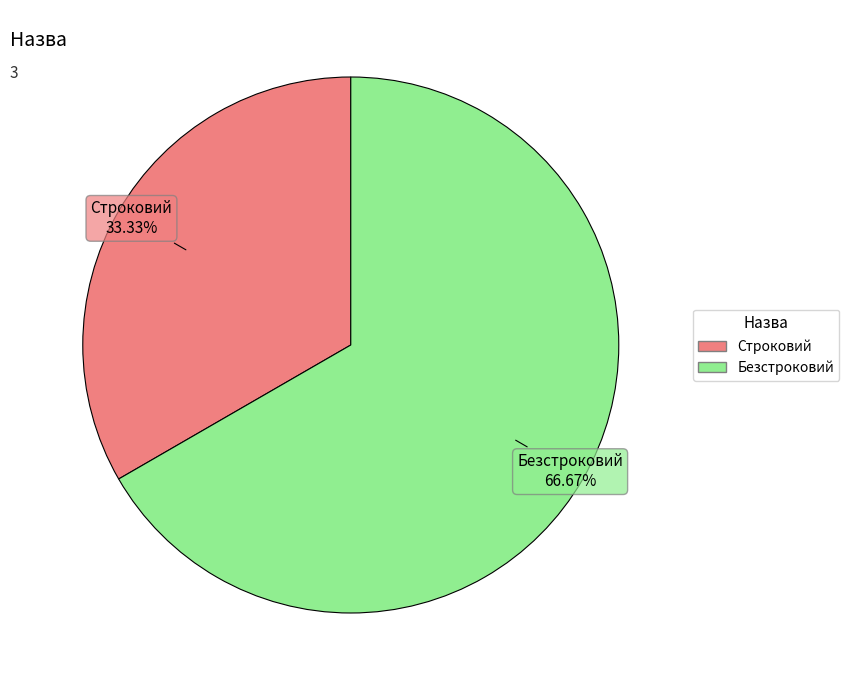

Is there a majority slice in this chart?

Yes